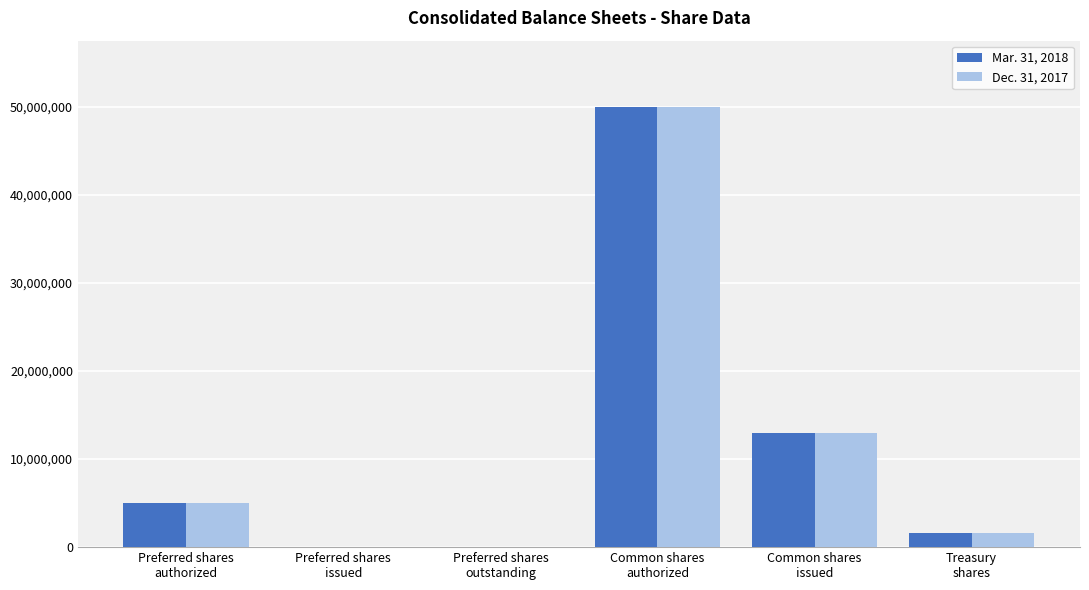

At which category is the sum across all series the highest?

Common shares
authorized